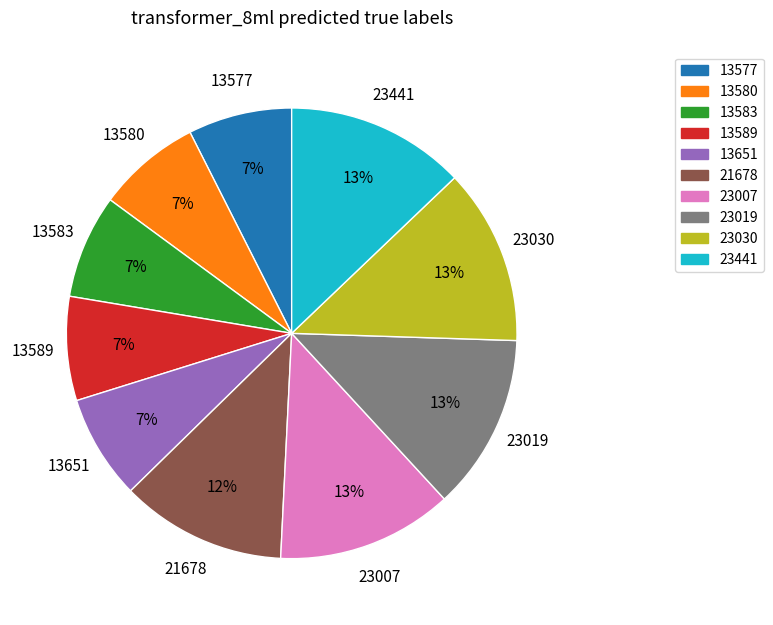

Does 23030 account for over 50% of the chart?

No